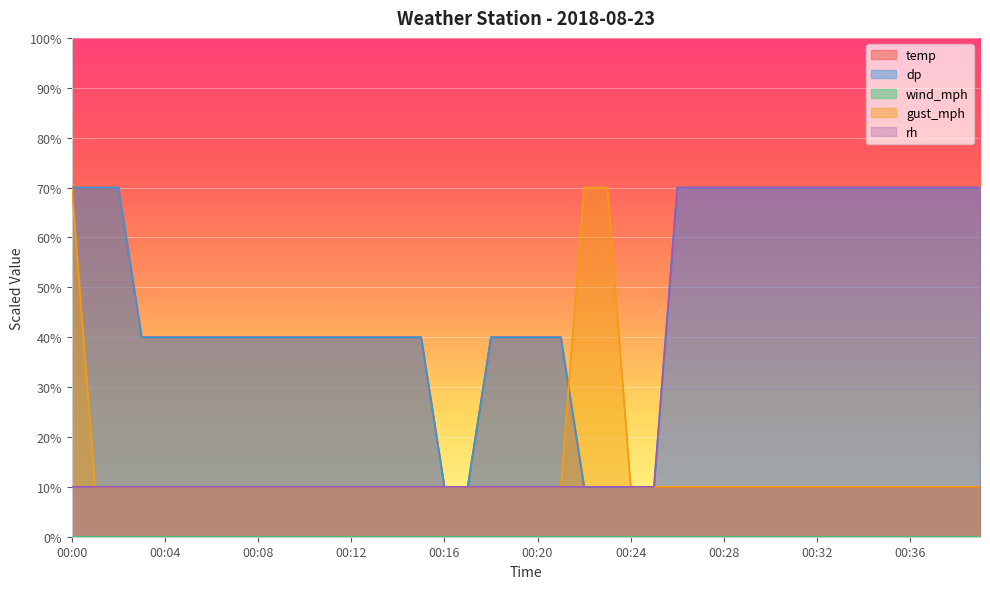

Which series has the largest range (max minus min)?

temp